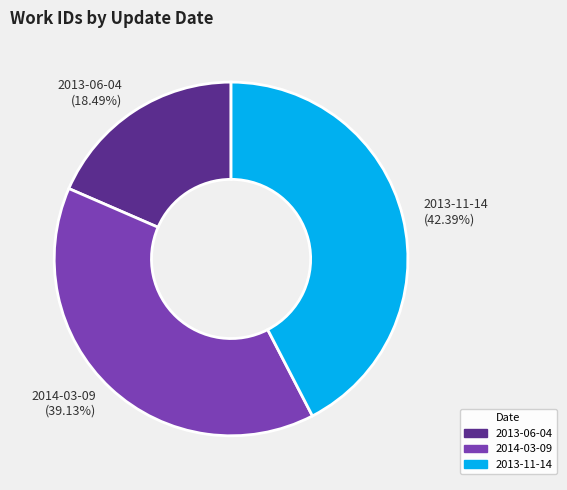

To the nearest percent, what is the difference between the 2013-06-04 and 2014-03-09 slice percentages?

21%